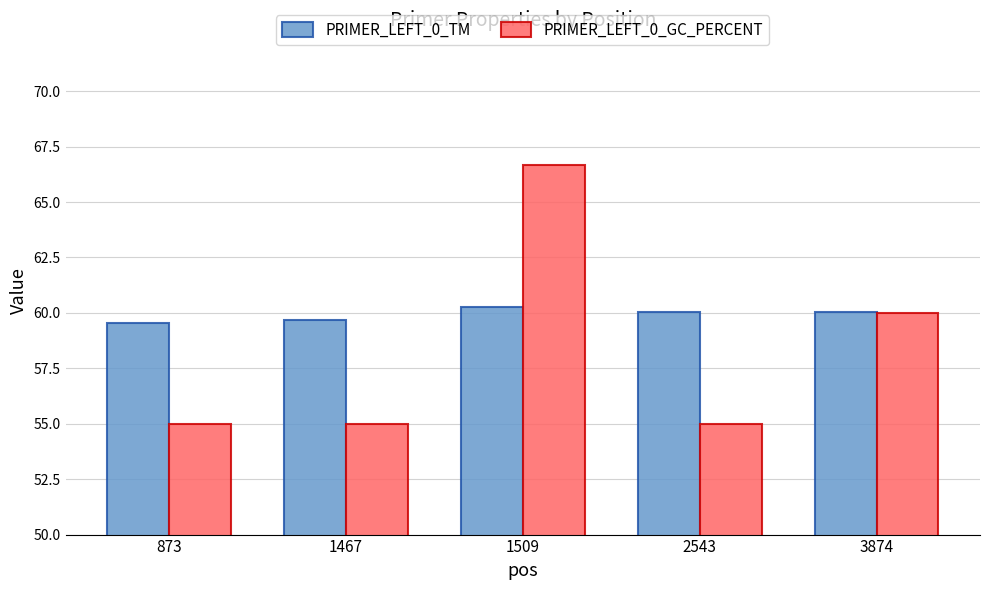

What is the value of the PRIMER_LEFT_0_GC_PERCENT bar at the 2nd from the left?

55.0